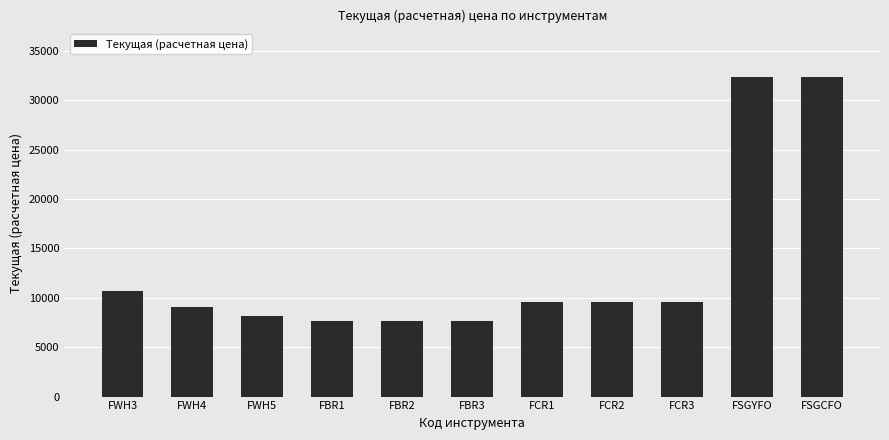

Read the value at FSGYFO.

32395.0